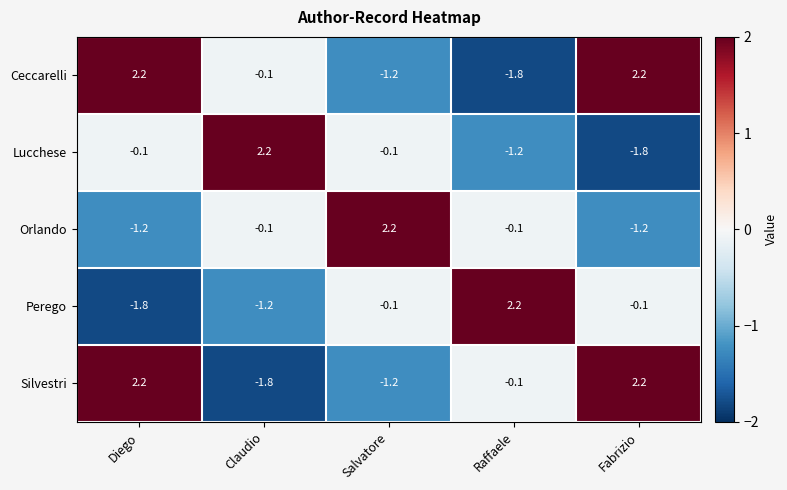

The value of Lucchese at Diego is -0.1. True or false?

True